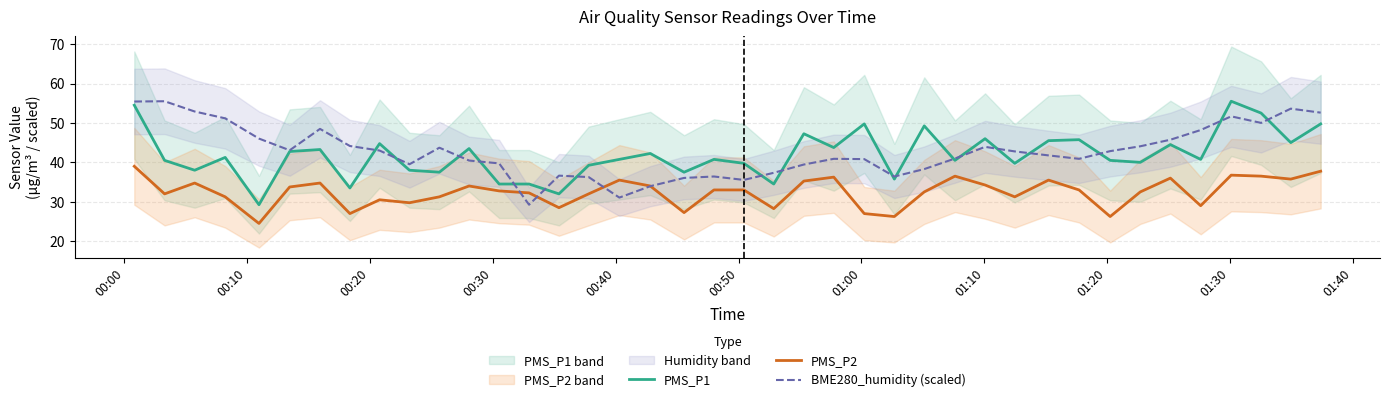

What is the sum of all PMS_P2 values?

1297.2